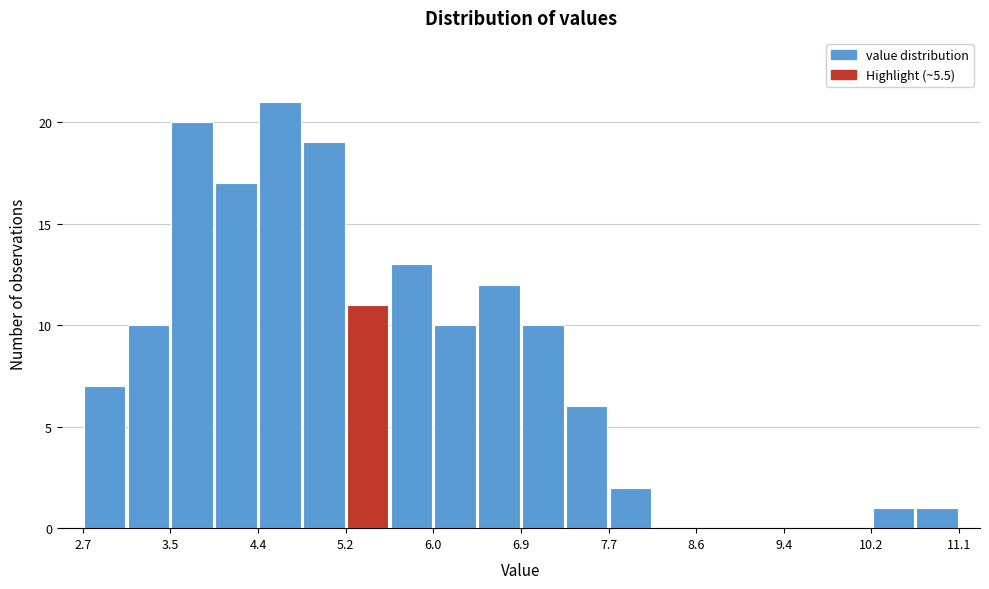

Reading left to right, transcribe this chart: for each bar, give the range it covers on the x-axis and its height. Neither the bar edges nor the heights are printed on the chart, so give them approximately, as read against the axes.

2.7 to 3.1: 7
3.1 to 3.5: 10
3.5 to 4.0: 20
4.0 to 4.4: 17
4.4 to 4.8: 21
4.8 to 5.2: 19
5.2 to 5.6: 11
5.6 to 6.0: 13
6.0 to 6.5: 10
6.5 to 6.9: 12
6.9 to 7.3: 10
7.3 to 7.7: 6
7.7 to 8.1: 2
8.1 to 8.6: 0
8.6 to 9.0: 0
9.0 to 9.4: 0
9.4 to 9.8: 0
9.8 to 10.2: 0
10.2 to 10.7: 1
10.7 to 11.1: 1